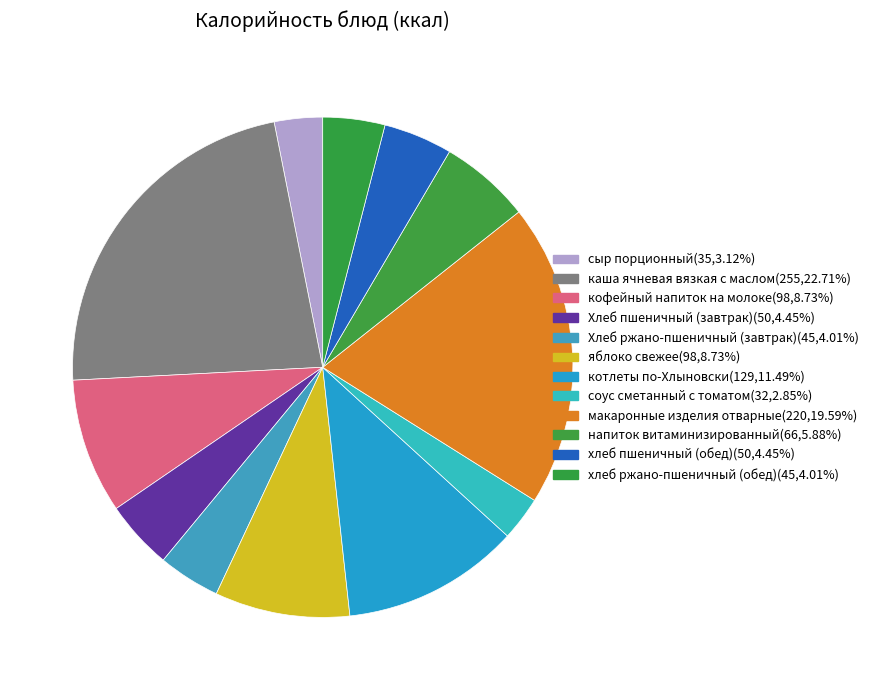

Count the number of slices in the pie.

12